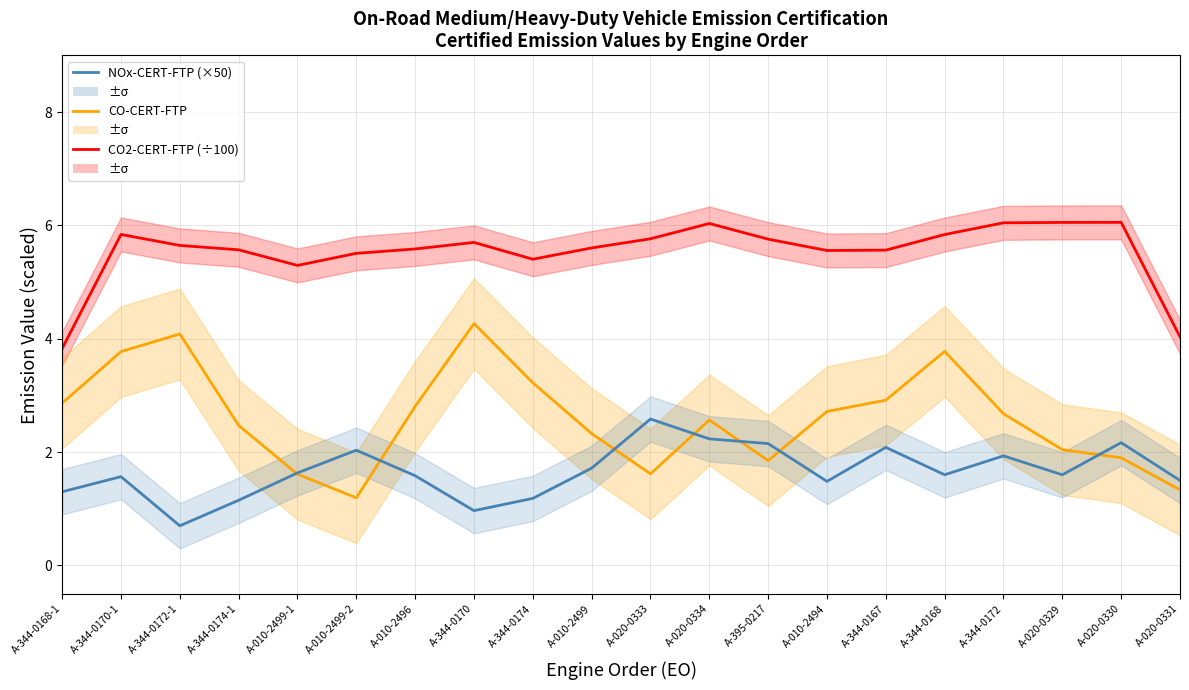

What is the sum of the NOx (×50) values at A-020-0329 and A-344-0168-1?

2.9